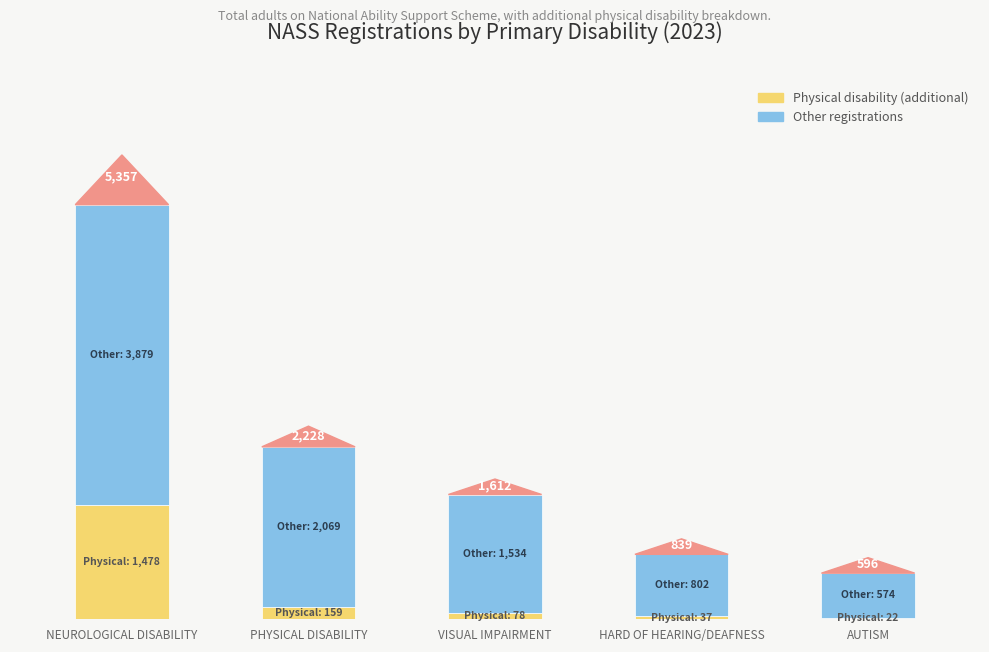

Are the bars grouped side by side (vs. stacked)?

No